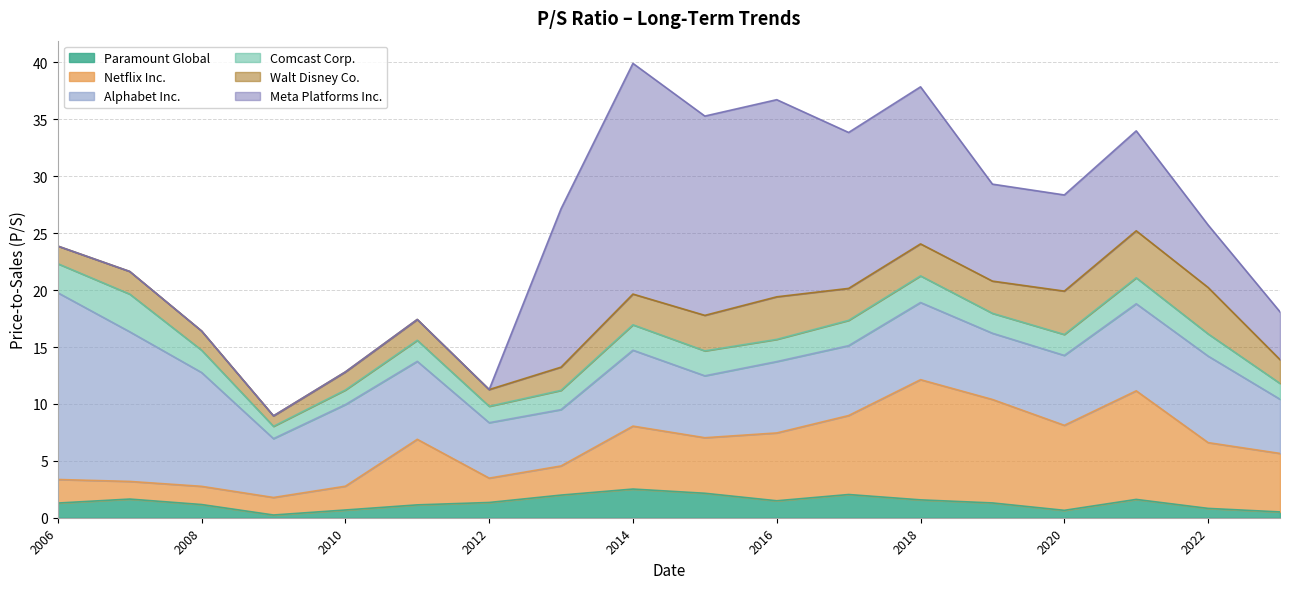

What is the difference between the second highest and minimum values in the Meta Platforms Inc. series?

17.5